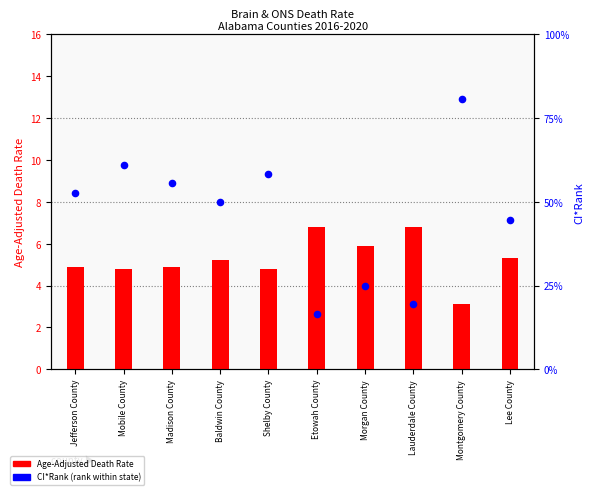

Which series has the widest spread of Y values?

CI*Rank